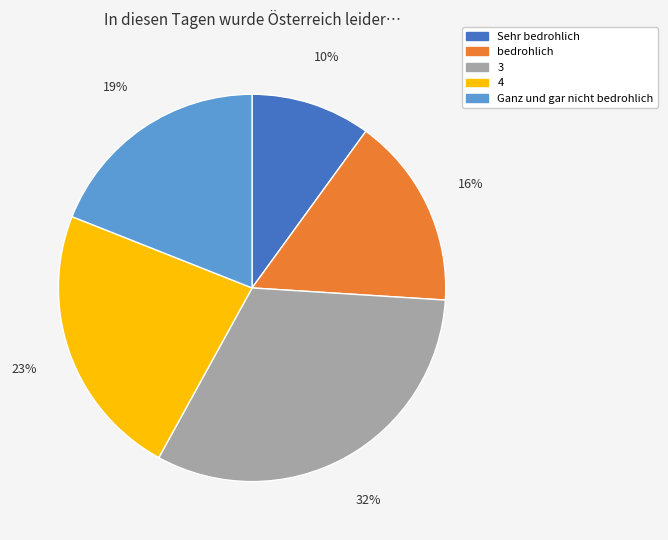

To the nearest percent, what is the difference between the largest and smallest slice percentages?

22%